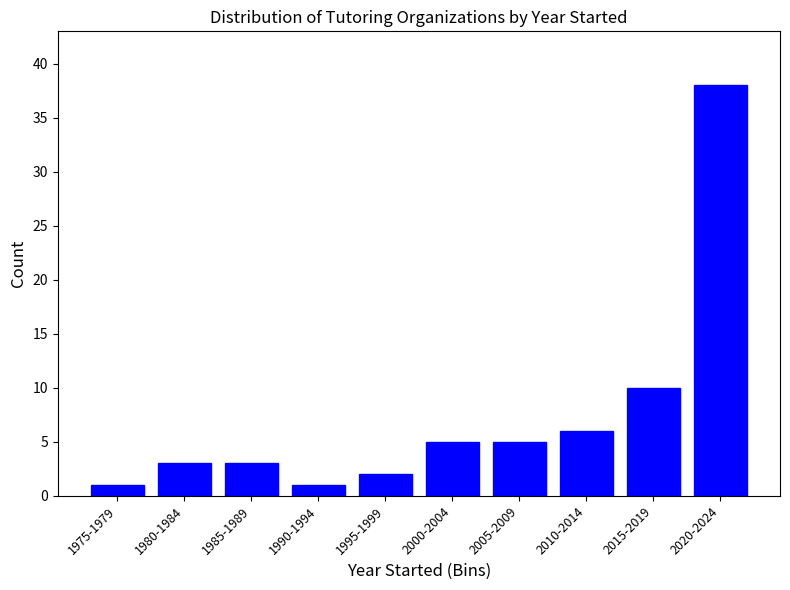

Reading left to right, what are all the values shown in this chart?

1	3	3	1	2	5	5	6	10	38